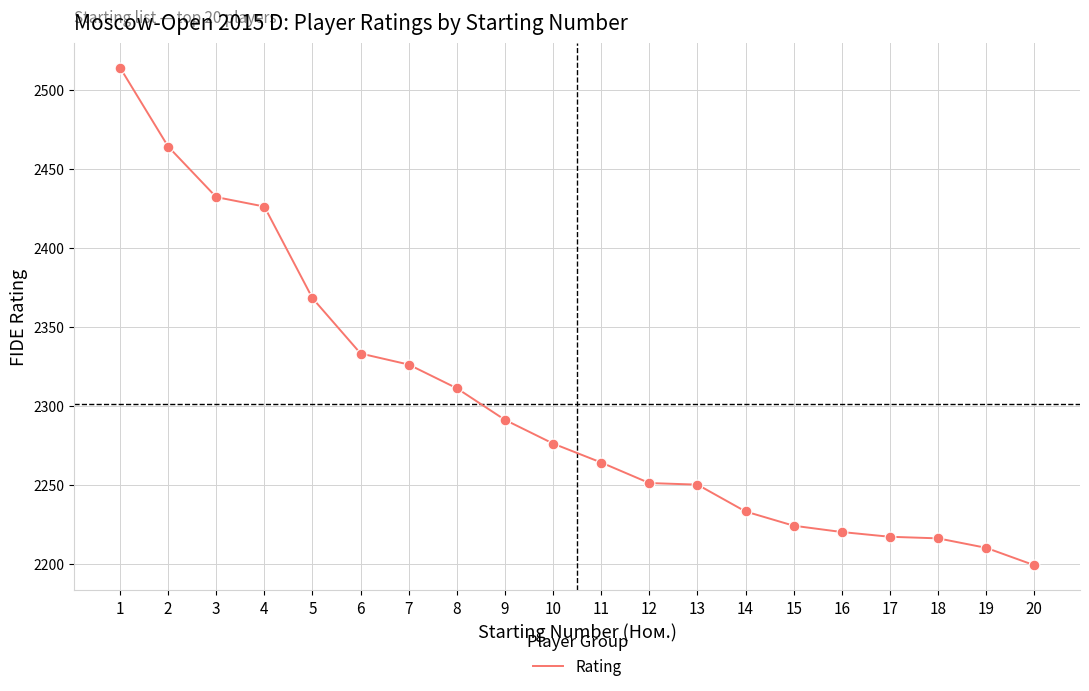

What is the change in value from 4 to 16?

-206